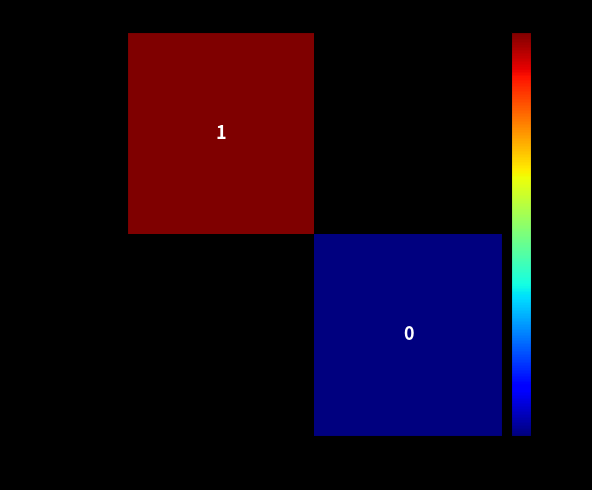

The value of 475315a...0d5dd0a at -1 (Vote) is 1. True or false?

True